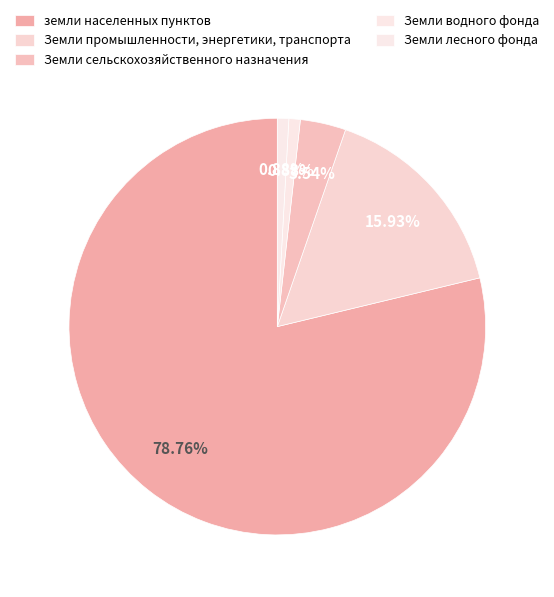

How many slices are in this pie chart?

5